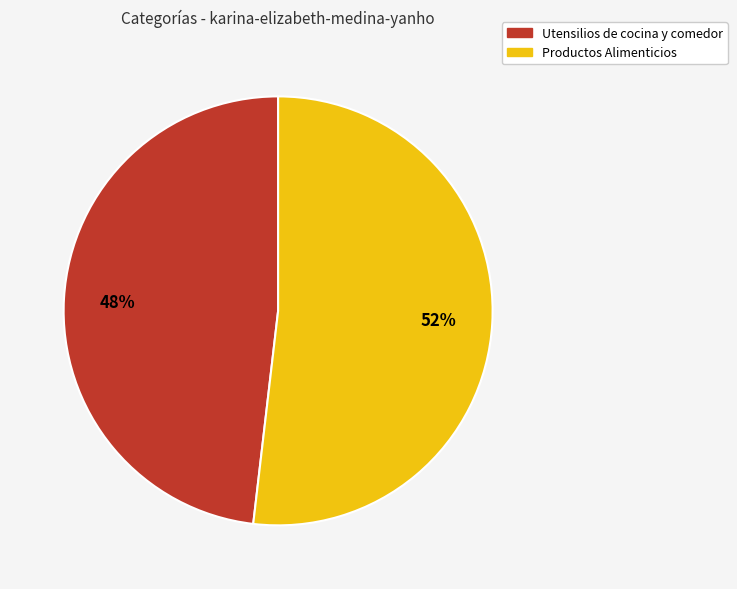

Rank the categories by value from lowest to highest.

Utensilios de cocina y comedor, Productos Alimenticios